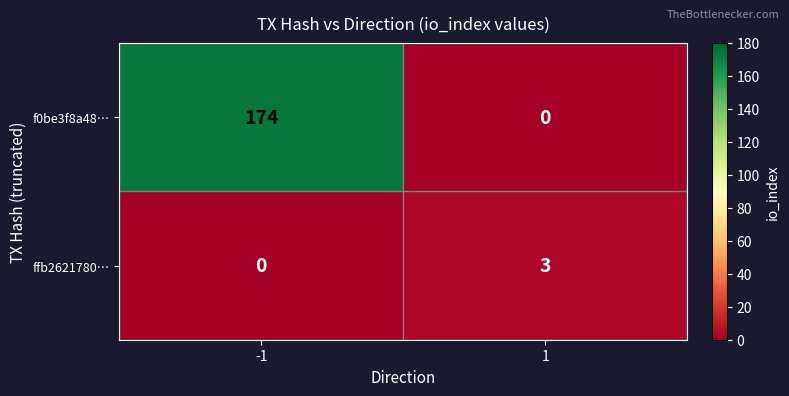

What is the difference between the maximum and minimum values in the ffb2621780… series?

3